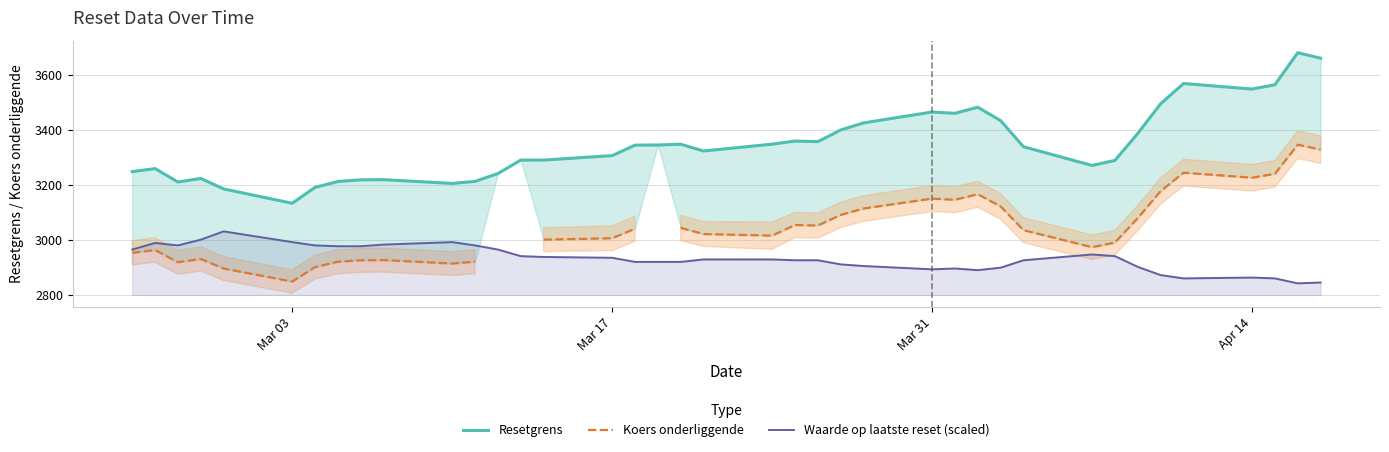

What is the minimum value for Waarde op laatste reset (scaled)?

2842